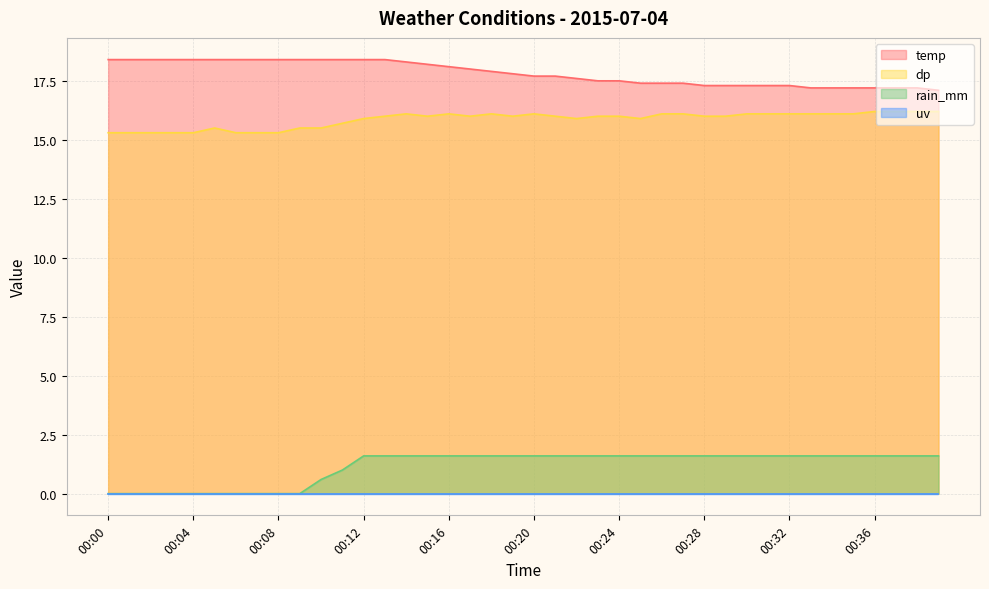

List the labels in order of dp value, largest first.

00:36, 00:37, 00:38, 00:39, 00:14, 00:16, 00:18, 00:20, 00:26, 00:27, 00:30, 00:31, 00:32, 00:33, 00:34, 00:35, 00:13, 00:15, 00:17, 00:19, 00:21, 00:23, 00:24, 00:28, 00:29, 00:12, 00:22, 00:25, 00:11, 00:05, 00:09, 00:10, 00:00, 00:01, 00:02, 00:03, 00:04, 00:06, 00:07, 00:08